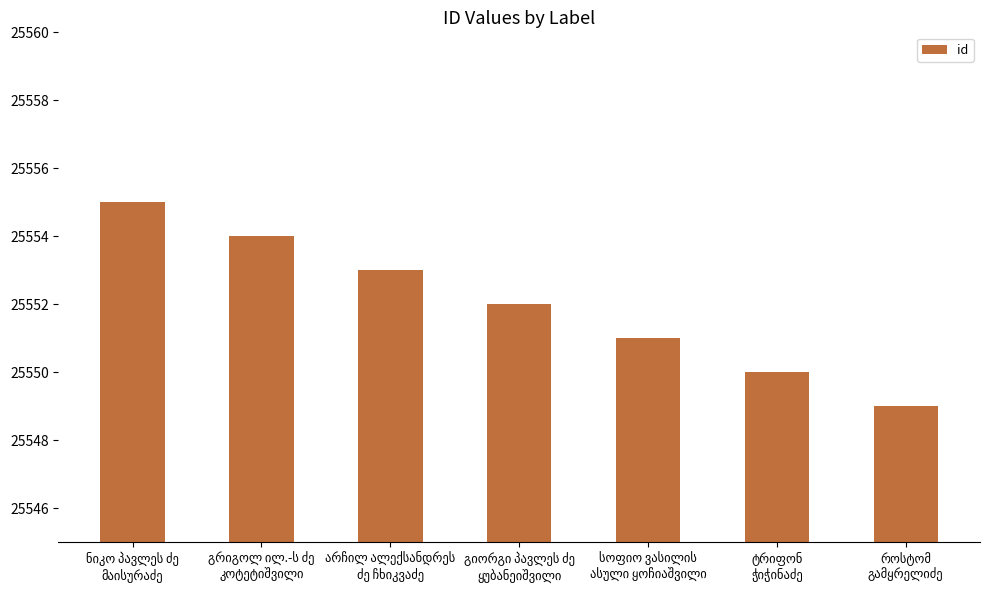

What is the average value?

25552